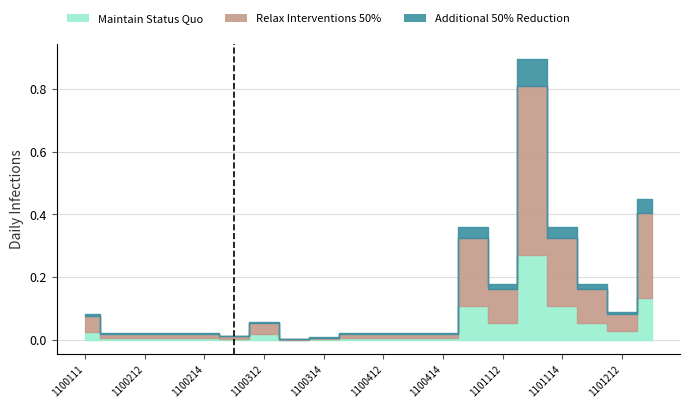

Which series has the largest range (max minus min)?

Relax Interventions 50%